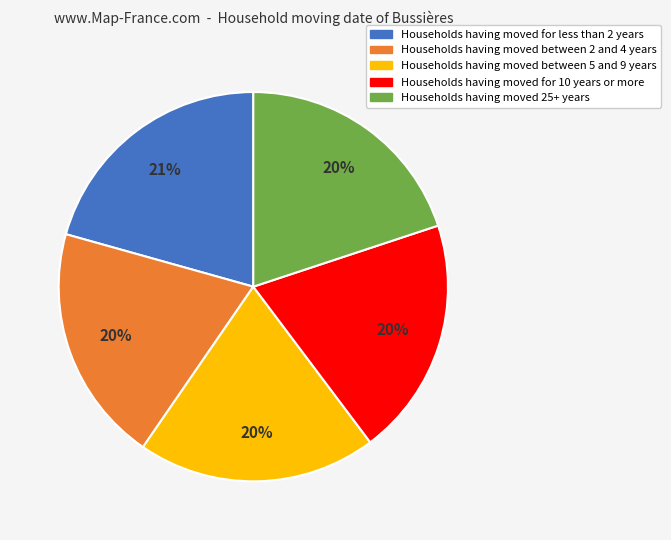

Is the sum of Households having moved between 2 and 4 years and Households having moved between 5 and 9 years greater than half?

No